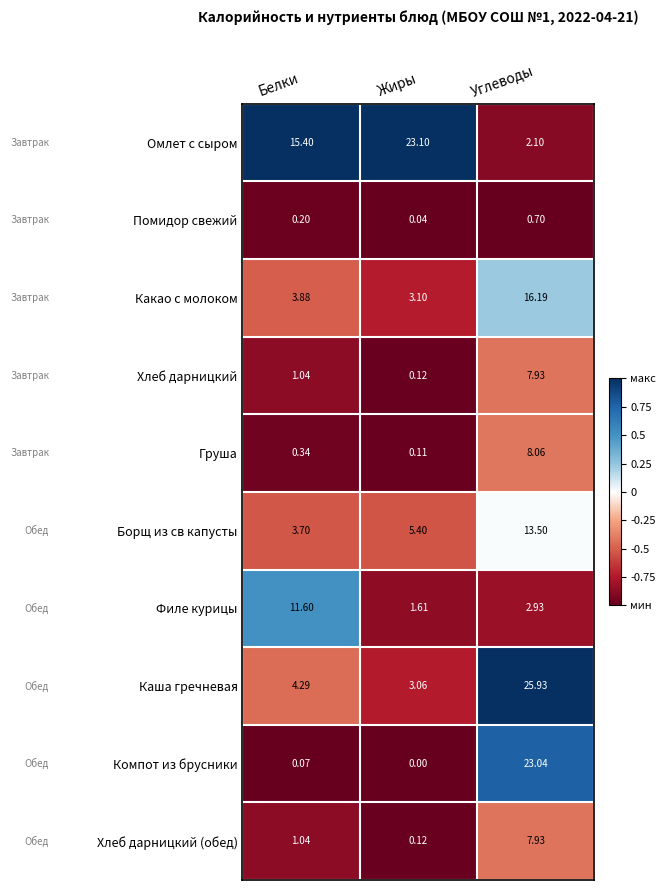

Rank the categories by Каша гречневая value from highest to lowest.

Углеводы, Белки, Жиры